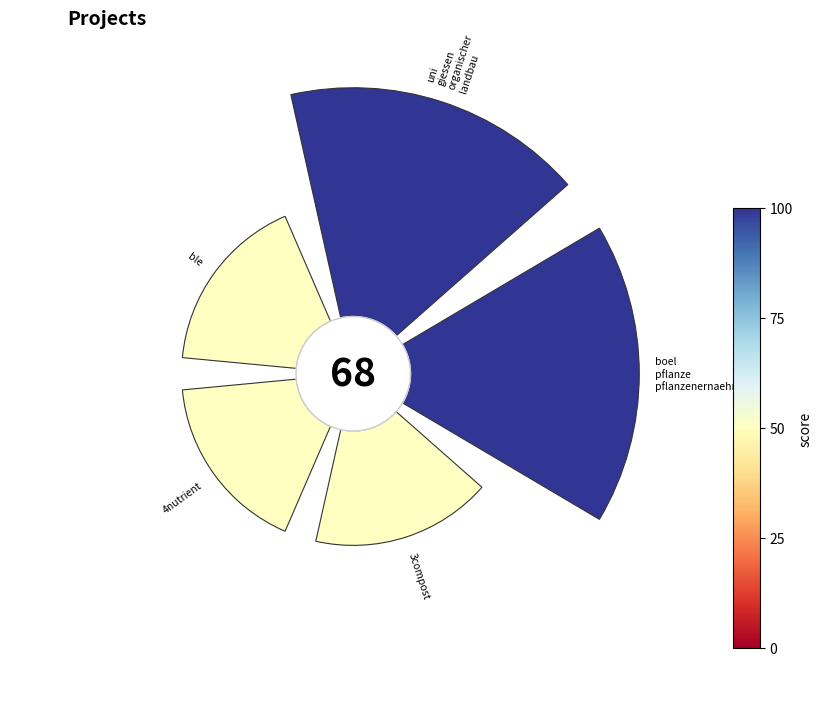

Count the number of slices in the pie.

5